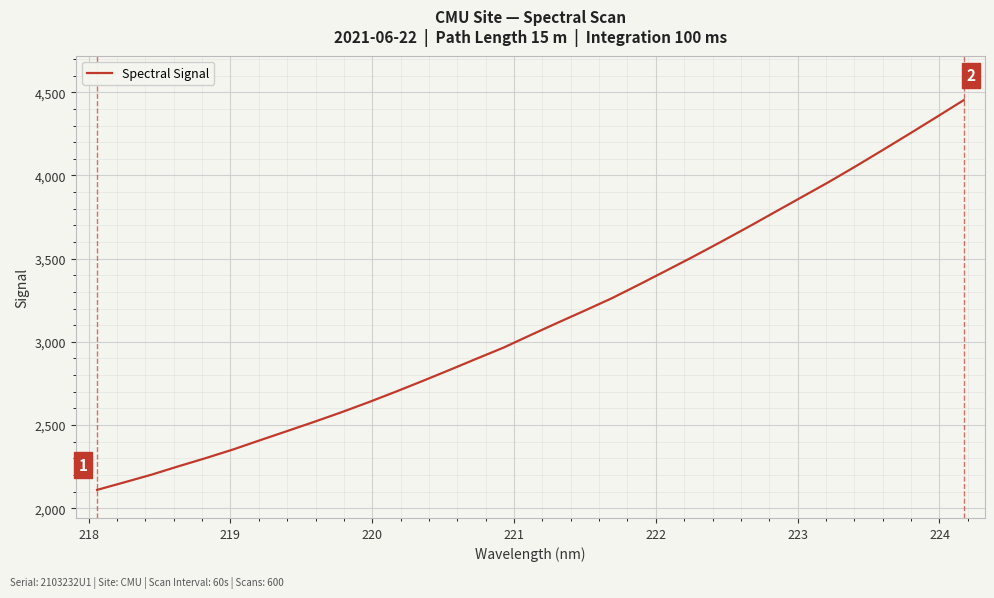

What is the maximum value shown in the chart?

4452.5